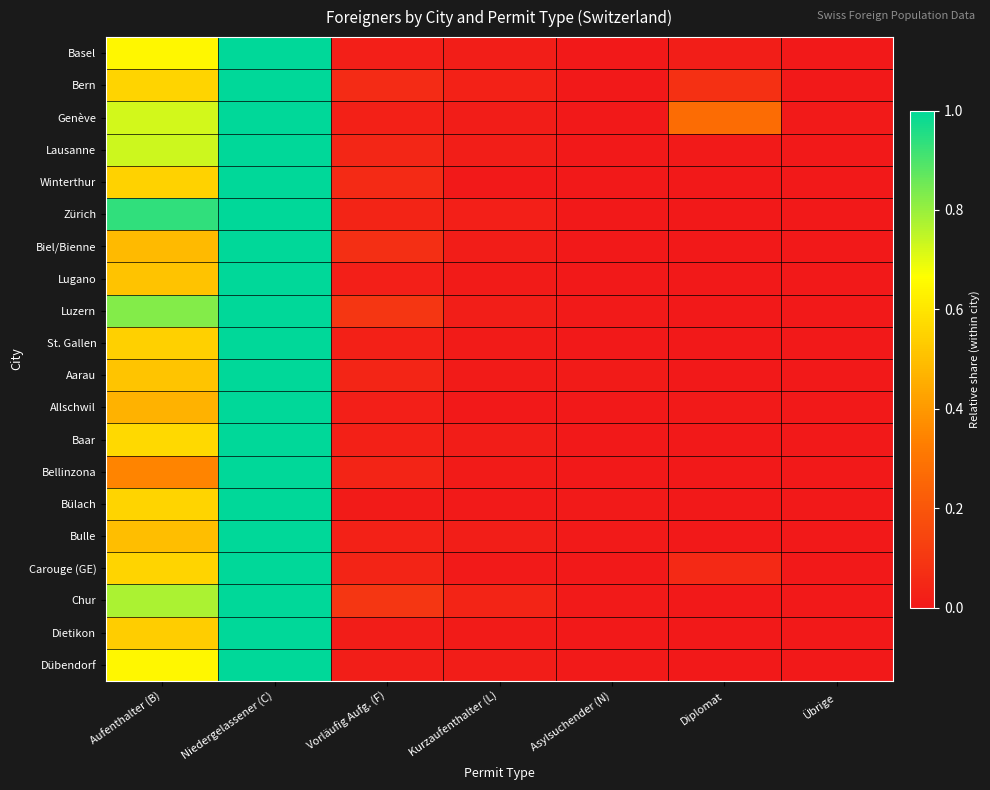

Reading left to right, what are all the values shown in this chart?

Basel: Aufenthalter (B)=0.6	Niedergelassener (C)=1.0	Vorläufig Aufg. (F)=0.0	Kurzaufenthalter (L)=0.0	Asylsuchender (N)=0.0	Diplomat=0.0	Übrige=0.0
Bern: Aufenthalter (B)=0.6	Niedergelassener (C)=1.0	Vorläufig Aufg. (F)=0.1	Kurzaufenthalter (L)=0.0	Asylsuchender (N)=0.0	Diplomat=0.1	Übrige=0.0
Genève: Aufenthalter (B)=0.7	Niedergelassener (C)=1.0	Vorläufig Aufg. (F)=0.0	Kurzaufenthalter (L)=0.0	Asylsuchender (N)=0.0	Diplomat=0.3	Übrige=0.0
Lausanne: Aufenthalter (B)=0.7	Niedergelassener (C)=1.0	Vorläufig Aufg. (F)=0.0	Kurzaufenthalter (L)=0.0	Asylsuchender (N)=0.0	Diplomat=0.0	Übrige=0.0
Winterthur: Aufenthalter (B)=0.5	Niedergelassener (C)=1.0	Vorläufig Aufg. (F)=0.1	Kurzaufenthalter (L)=0.0	Asylsuchender (N)=0.0	Diplomat=0.0	Übrige=0.0
Zürich: Aufenthalter (B)=0.9	Niedergelassener (C)=1.0	Vorläufig Aufg. (F)=0.0	Kurzaufenthalter (L)=0.0	Asylsuchender (N)=0.0	Diplomat=0.0	Übrige=0.0
Biel/Bienne: Aufenthalter (B)=0.5	Niedergelassener (C)=1.0	Vorläufig Aufg. (F)=0.1	Kurzaufenthalter (L)=0.0	Asylsuchender (N)=0.0	Diplomat=0.0	Übrige=0.0
Lugano: Aufenthalter (B)=0.5	Niedergelassener (C)=1.0	Vorläufig Aufg. (F)=0.0	Kurzaufenthalter (L)=0.0	Asylsuchender (N)=0.0	Diplomat=0.0	Übrige=0.0
Luzern: Aufenthalter (B)=0.8	Niedergelassener (C)=1.0	Vorläufig Aufg. (F)=0.1	Kurzaufenthalter (L)=0.0	Asylsuchender (N)=0.0	Diplomat=0.0	Übrige=0.0
St. Gallen: Aufenthalter (B)=0.5	Niedergelassener (C)=1.0	Vorläufig Aufg. (F)=0.0	Kurzaufenthalter (L)=0.0	Asylsuchender (N)=0.0	Diplomat=0.0	Übrige=0.0
Aarau: Aufenthalter (B)=0.5	Niedergelassener (C)=1.0	Vorläufig Aufg. (F)=0.0	Kurzaufenthalter (L)=0.0	Asylsuchender (N)=0.0	Diplomat=0.0	Übrige=0.0
Allschwil: Aufenthalter (B)=0.5	Niedergelassener (C)=1.0	Vorläufig Aufg. (F)=0.0	Kurzaufenthalter (L)=0.0	Asylsuchender (N)=0.0	Diplomat=0.0	Übrige=0.0
Baar: Aufenthalter (B)=0.6	Niedergelassener (C)=1.0	Vorläufig Aufg. (F)=0.0	Kurzaufenthalter (L)=0.0	Asylsuchender (N)=0.0	Diplomat=0.0	Übrige=0.0
Bellinzona: Aufenthalter (B)=0.3	Niedergelassener (C)=1.0	Vorläufig Aufg. (F)=0.0	Kurzaufenthalter (L)=0.0	Asylsuchender (N)=0.0	Diplomat=0.0	Übrige=0.0
Bülach: Aufenthalter (B)=0.6	Niedergelassener (C)=1.0	Vorläufig Aufg. (F)=0.0	Kurzaufenthalter (L)=0.0	Asylsuchender (N)=0.0	Diplomat=0.0	Übrige=0.0
Bulle: Aufenthalter (B)=0.5	Niedergelassener (C)=1.0	Vorläufig Aufg. (F)=0.0	Kurzaufenthalter (L)=0.0	Asylsuchender (N)=0.0	Diplomat=0.0	Übrige=0.0
Carouge (GE): Aufenthalter (B)=0.6	Niedergelassener (C)=1.0	Vorläufig Aufg. (F)=0.0	Kurzaufenthalter (L)=0.0	Asylsuchender (N)=0.0	Diplomat=0.1	Übrige=0.0
Chur: Aufenthalter (B)=0.8	Niedergelassener (C)=1.0	Vorläufig Aufg. (F)=0.1	Kurzaufenthalter (L)=0.0	Asylsuchender (N)=0.0	Diplomat=0.0	Übrige=0.0
Dietikon: Aufenthalter (B)=0.5	Niedergelassener (C)=1.0	Vorläufig Aufg. (F)=0.0	Kurzaufenthalter (L)=0.0	Asylsuchender (N)=0.0	Diplomat=0.0	Übrige=0.0
Dübendorf: Aufenthalter (B)=0.6	Niedergelassener (C)=1.0	Vorläufig Aufg. (F)=0.0	Kurzaufenthalter (L)=0.0	Asylsuchender (N)=0.0	Diplomat=0.0	Übrige=0.0